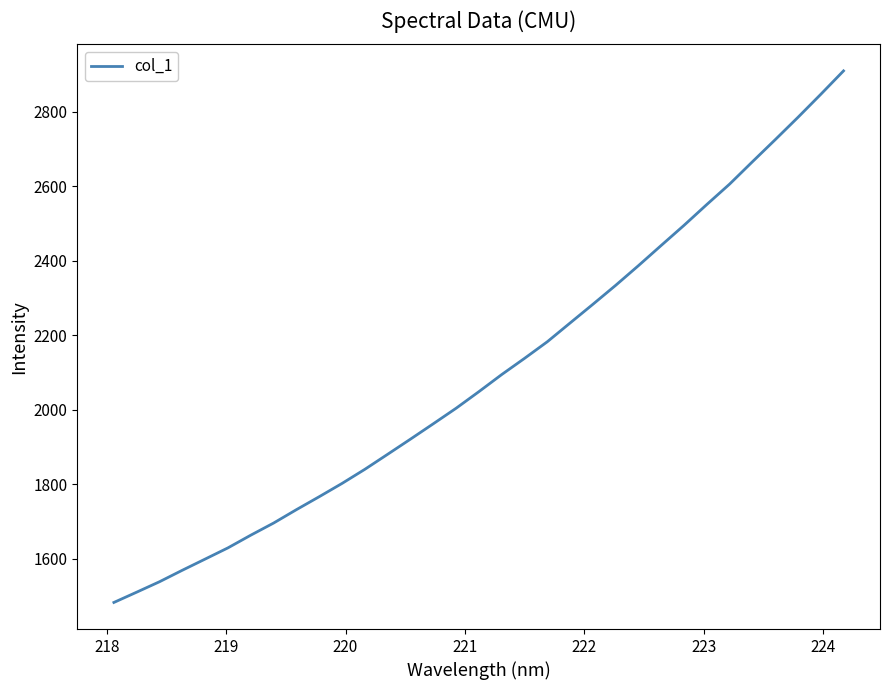

What is the maximum value shown in the chart?

2909.0